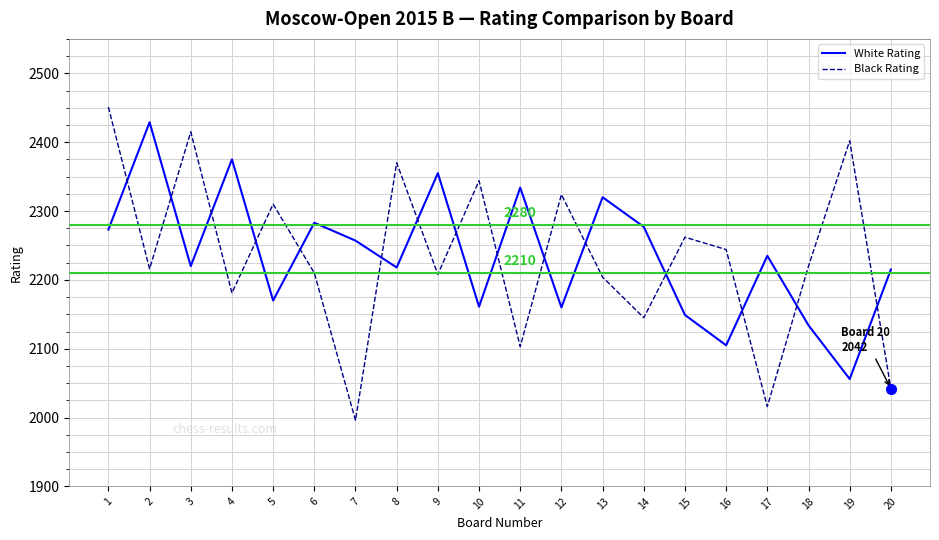

In Black Rating, how many points are higher than both neighbors (excluding endpoints)?

7